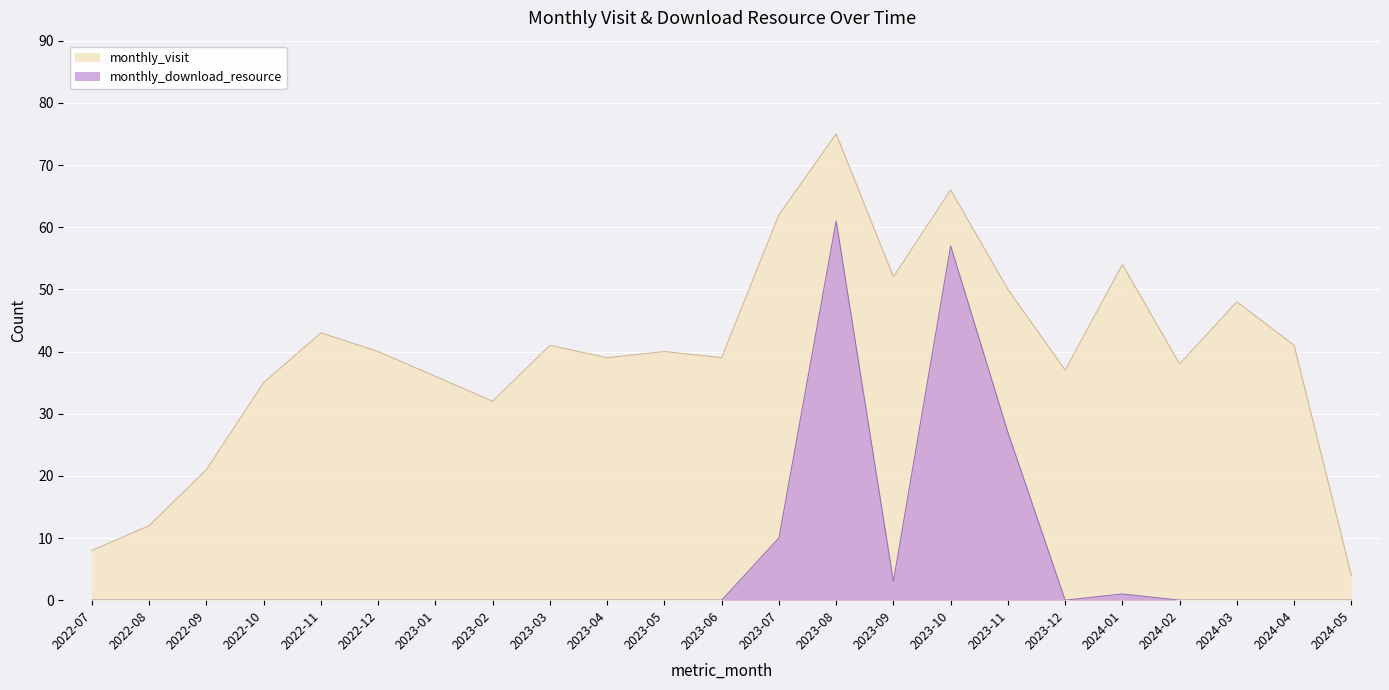

How many lines are shown in the chart?

2